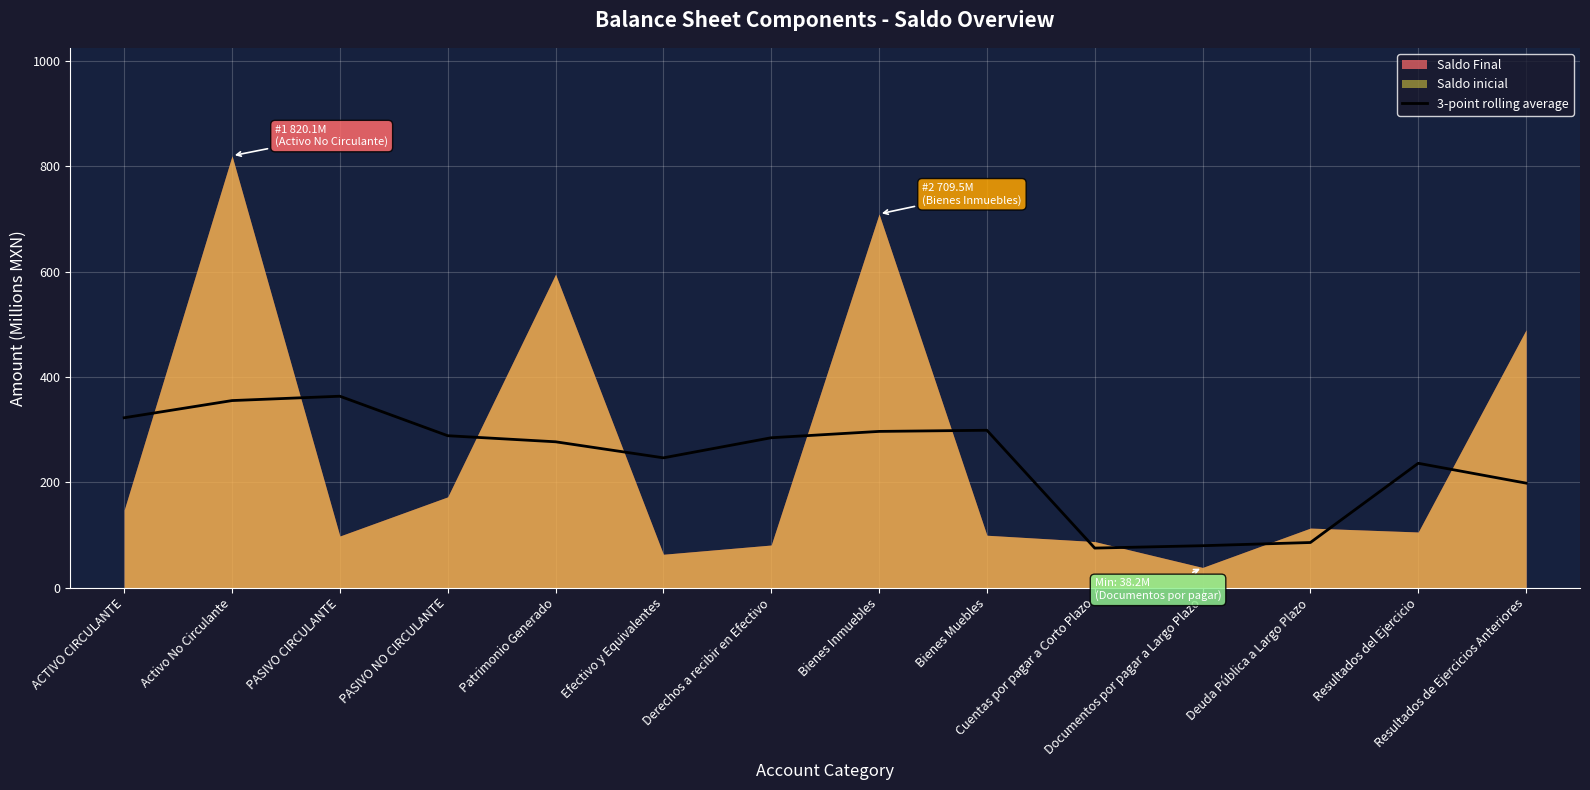

What is the highest value of the 3-point rolling average series?

363.4